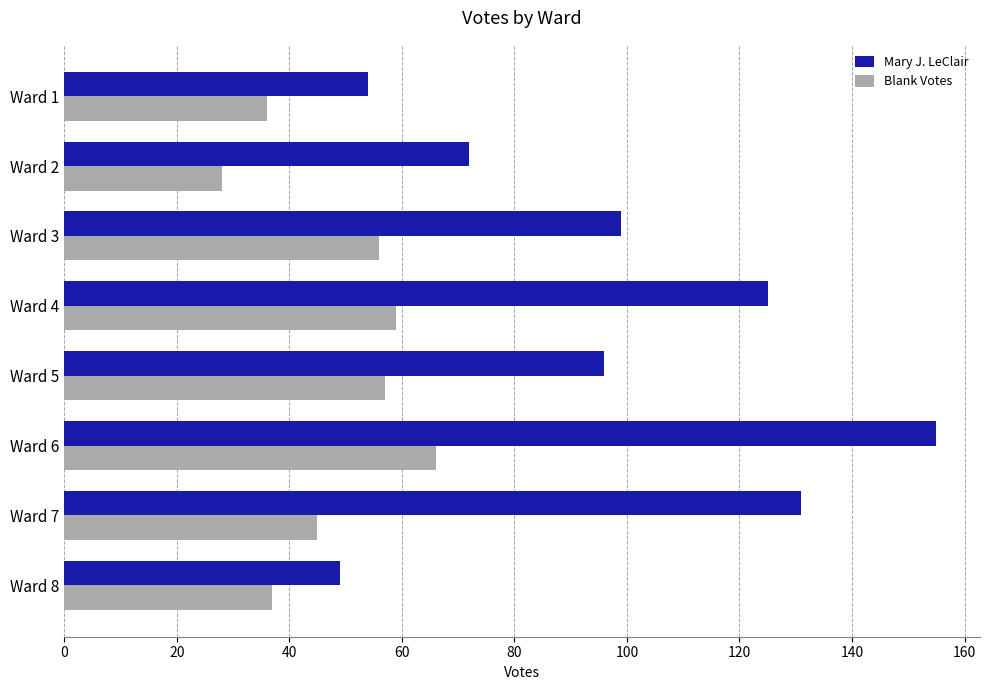

At how many categories does at least one series exceed 46?

8